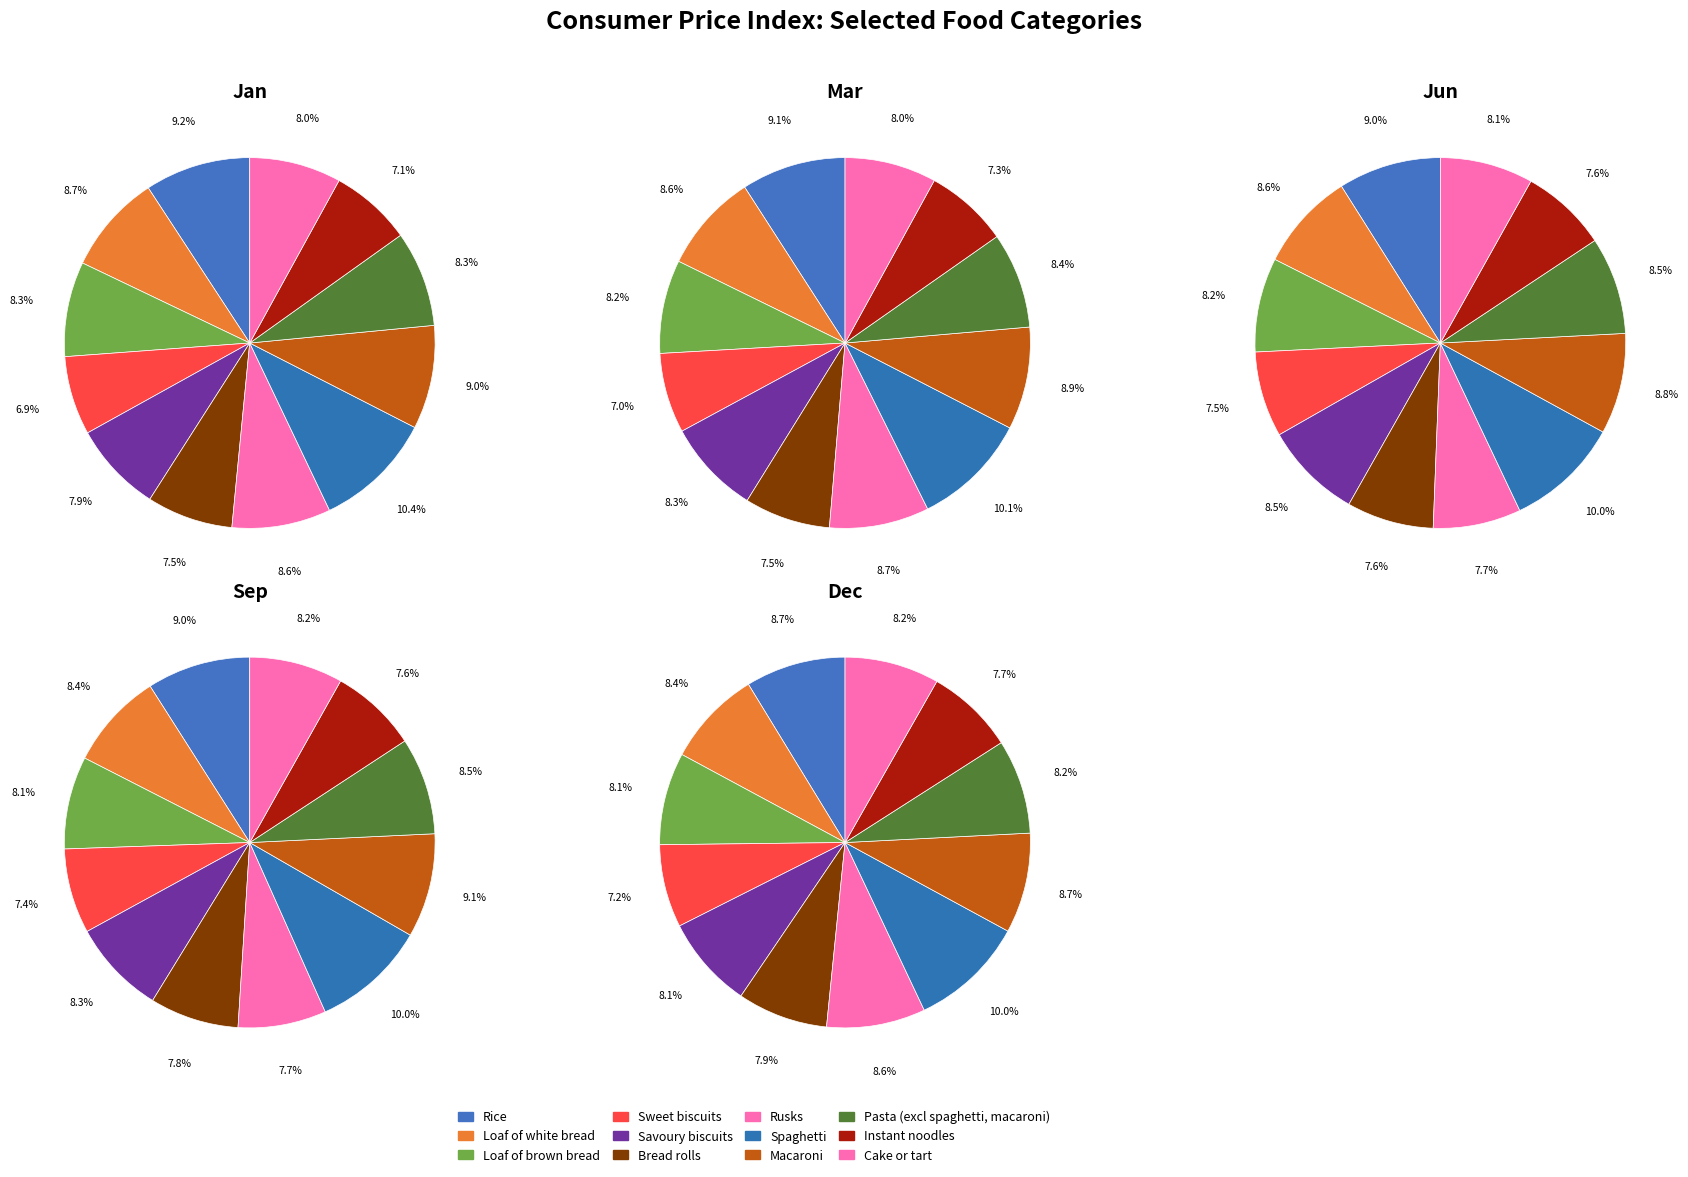

Combined, do Macaroni and Bread rolls account for over 50%?

No